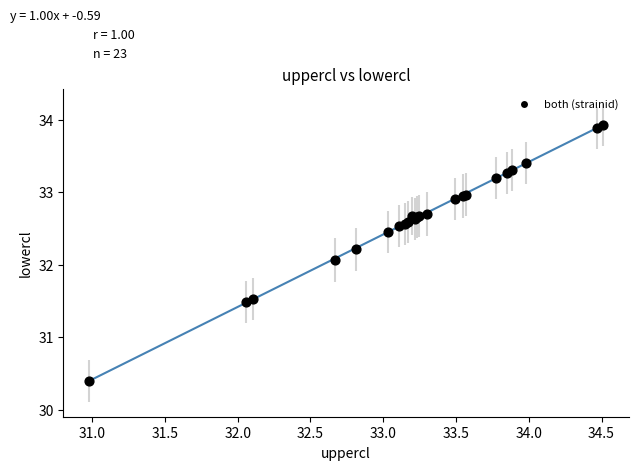

What Y value in the scatter plot is closest to 32?

32.1